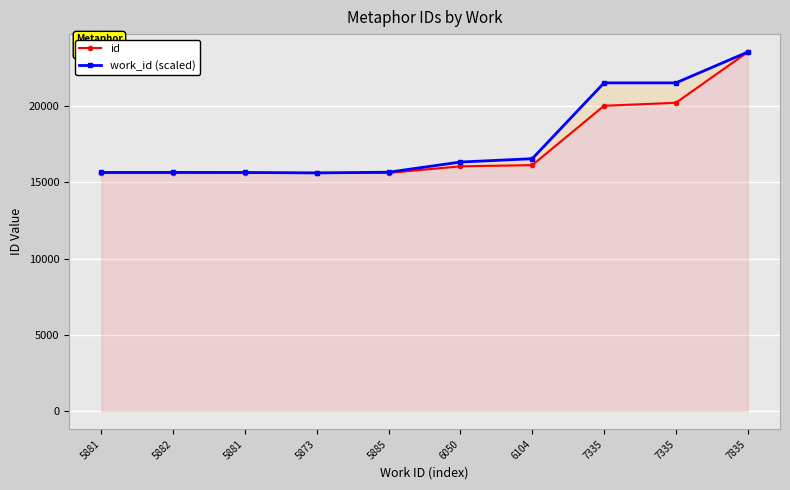

The work_id (scaled) series shows 6311.9 at 5881. True or false?

False